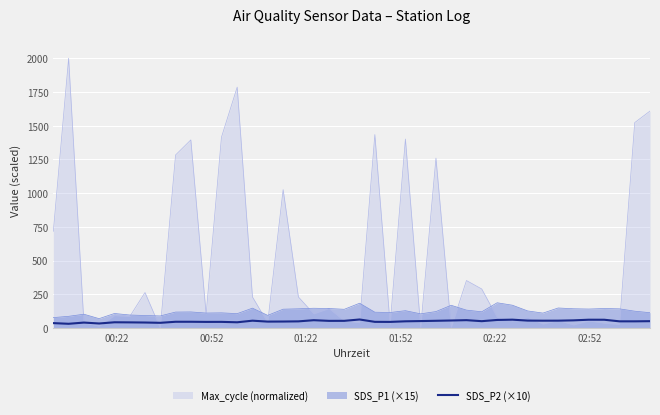

List the series in order of their overall mean, highest first.

Max_cycle (normalized), SDS_P1 (×15), SDS_P2 (×10)